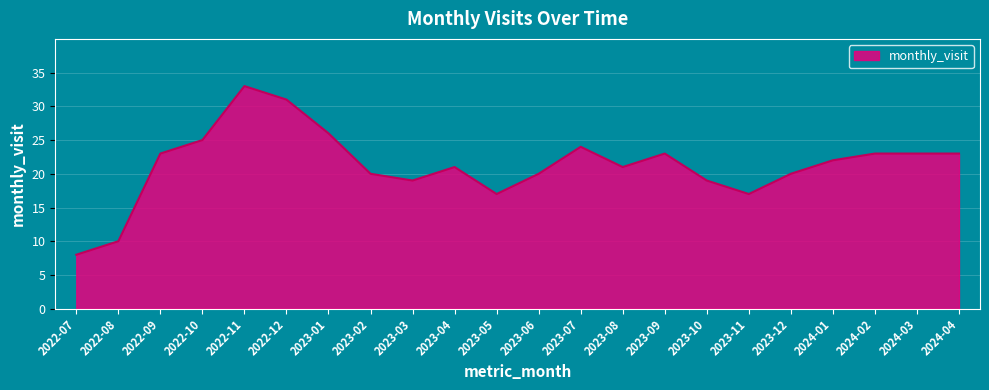

What position from the left is 2022-10?

4